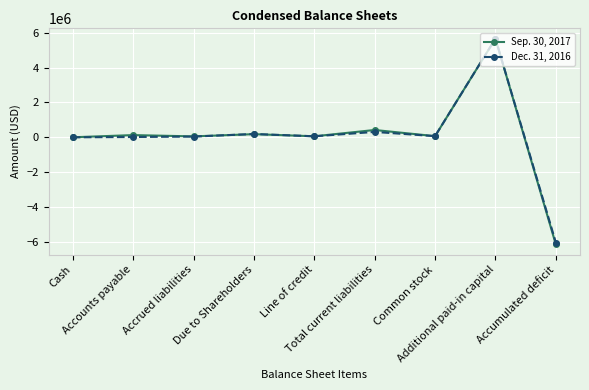

What is the average value of the Sep. 30, 2017 series?

47196